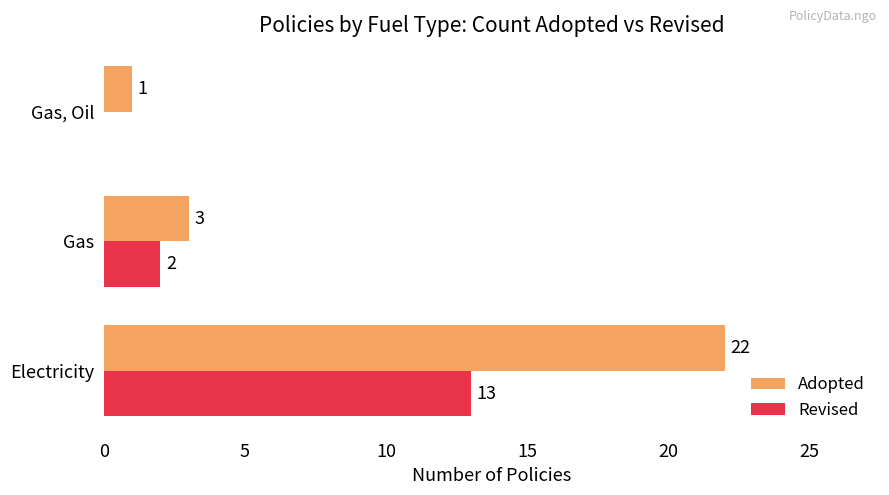

What is the maximum value for Revised?

13